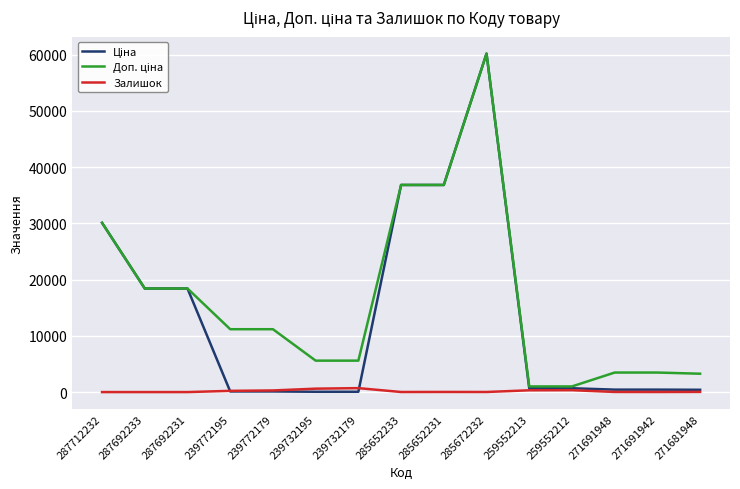

What is the sum of the Залишок values at 239772179 and 285652233?

304.0